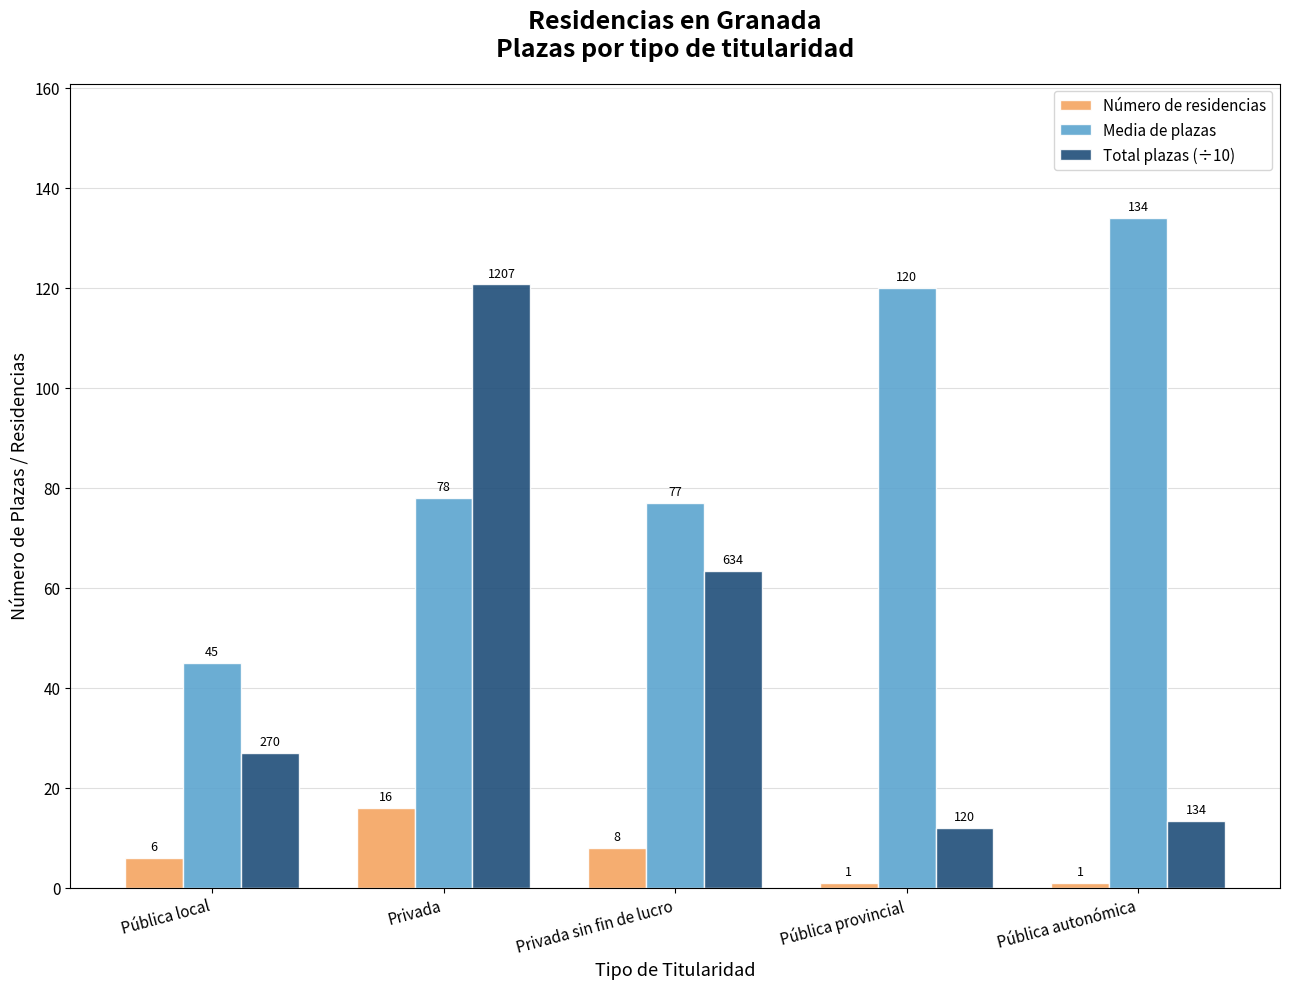

List the labels in order of Total plazas (÷10) value, largest first.

Privada, Privada sin fin de lucro, Pública local, Pública autonómica, Pública provincial